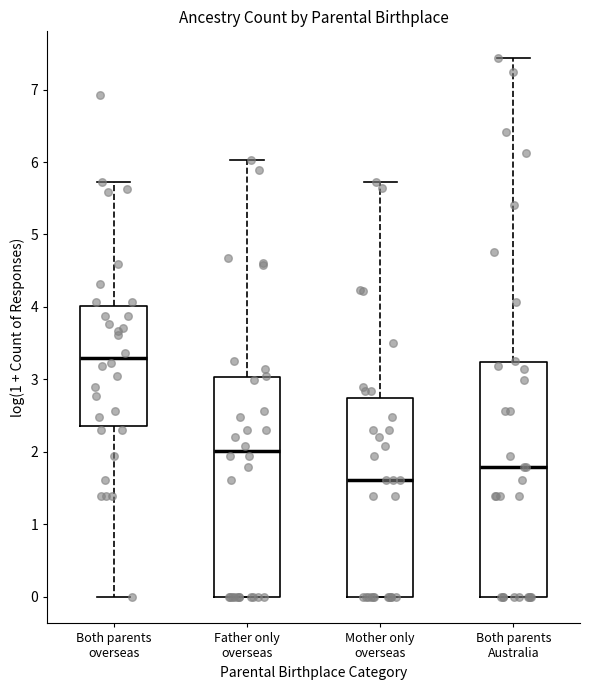

Which box is the tallest, from its lower edge to its upper edge?

Both parents Australia